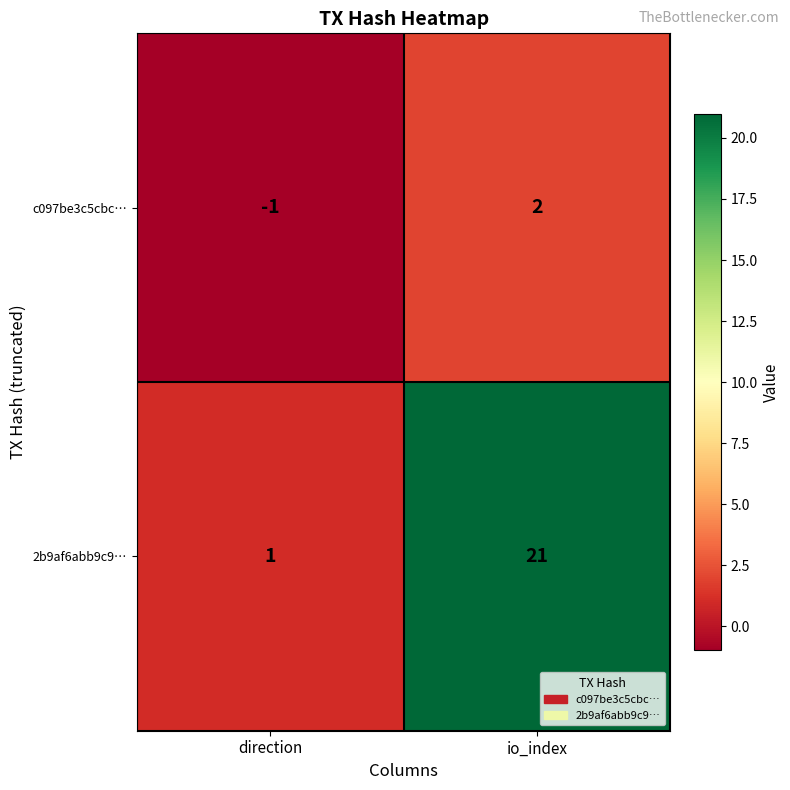

Rank the series by their maximum value, from lowest to highest.

c097be3c5cbc…, 2b9af6abb9c9…